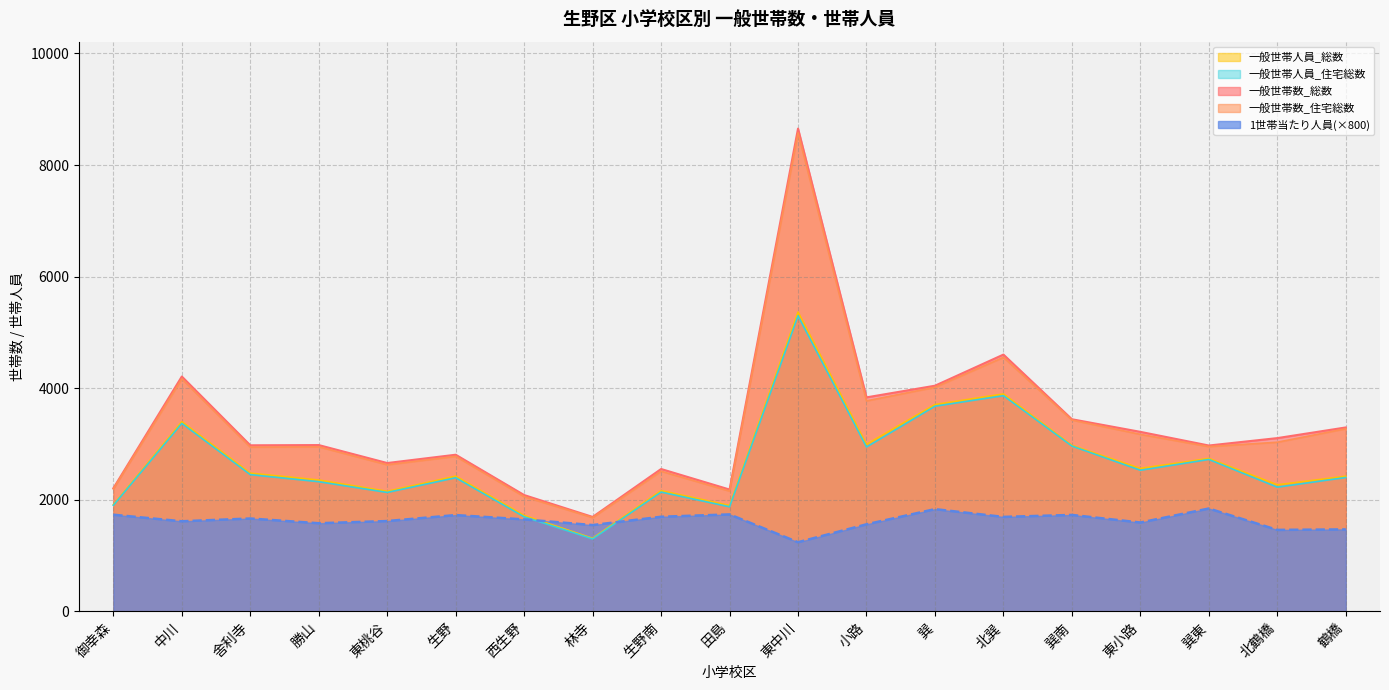

Which series has the largest total across all categories?

一般世帯数_総数